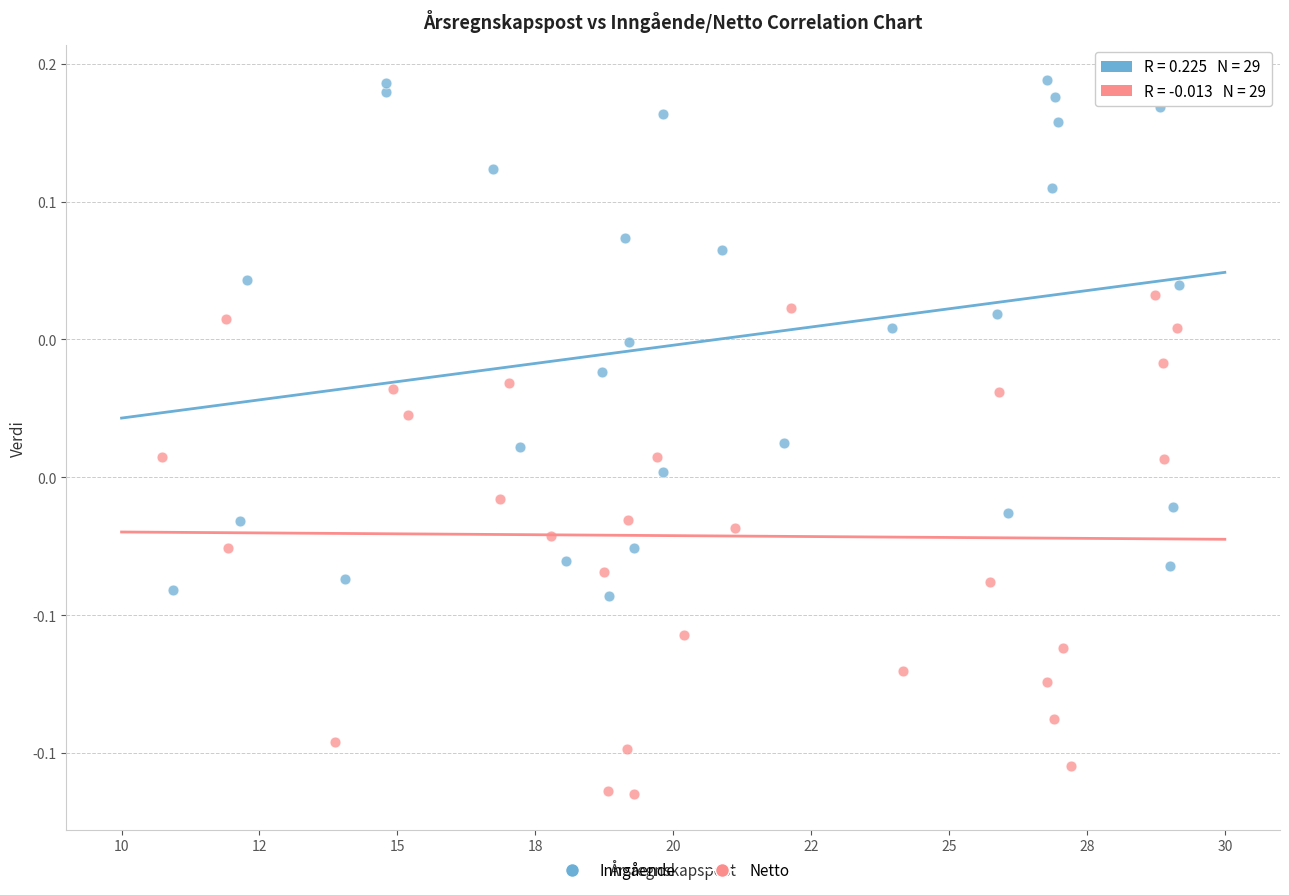

What are all the series names shown in the legend?

Inngående, Netto